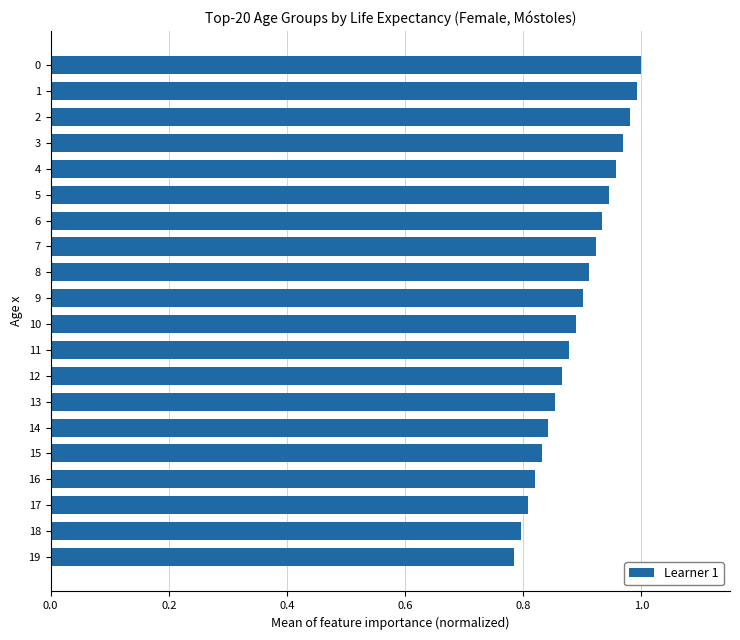

What is the sum of all values?

17.9